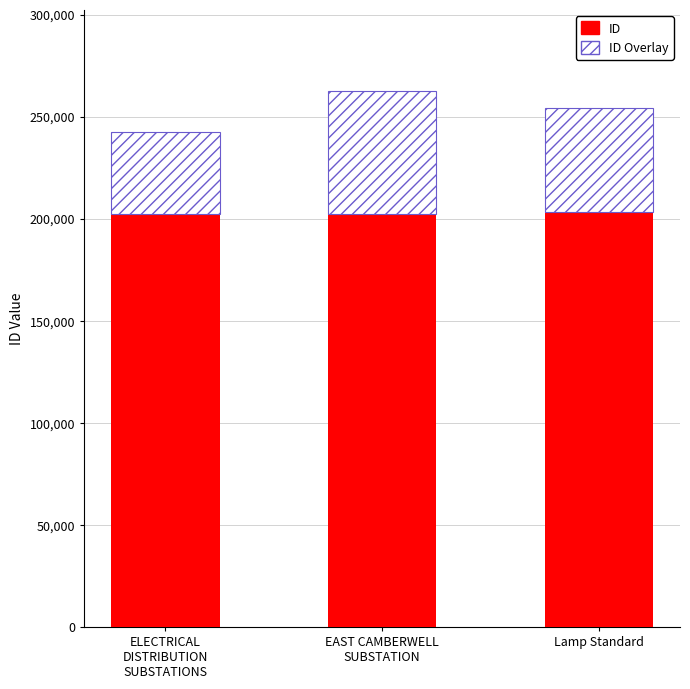

What is the value of the ID bar at the 2nd from the left?

202100.0